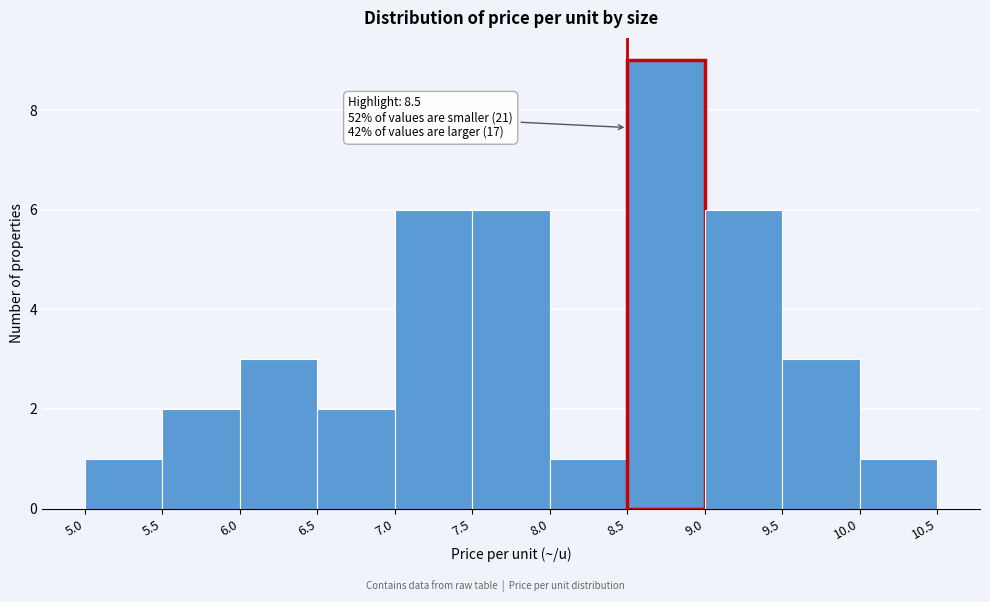

Over which range of the x-axis is the bar tallest?

8.5 to 9.0